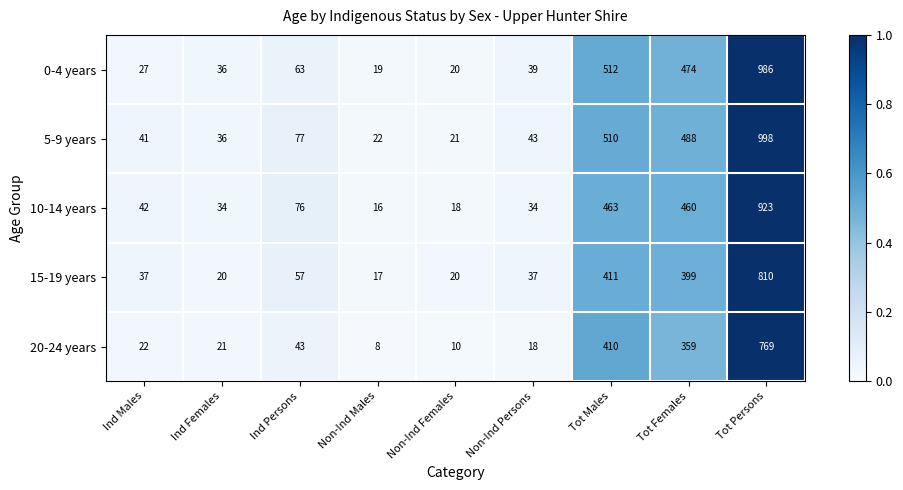

Between Ind Females and Non-Ind Males, which series saw the biggest shift?

10-14 years